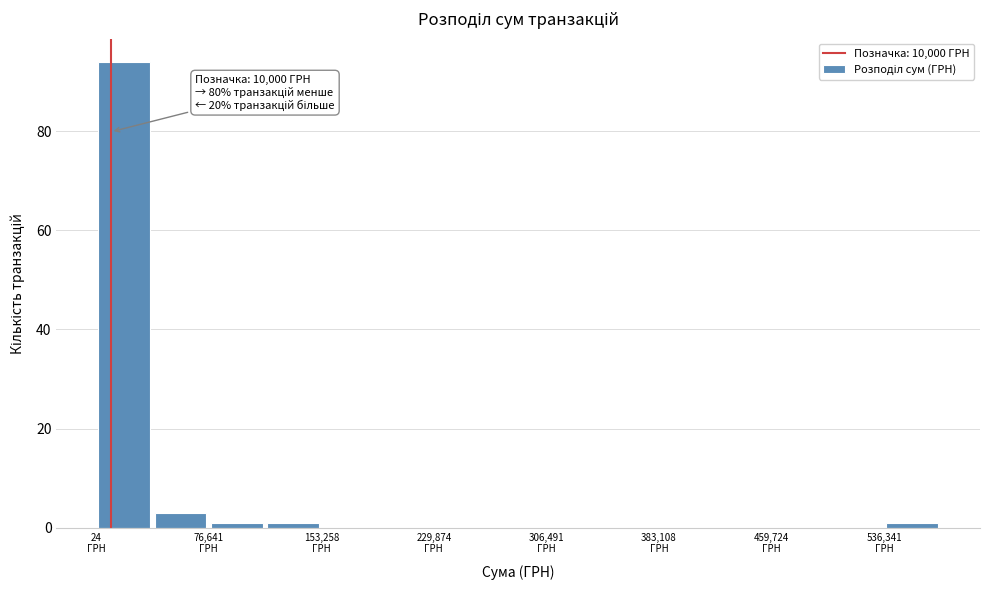

Around what value on the x-axis is the tallest bar? Give the approximate position of its centre, as read against the axis.

20000